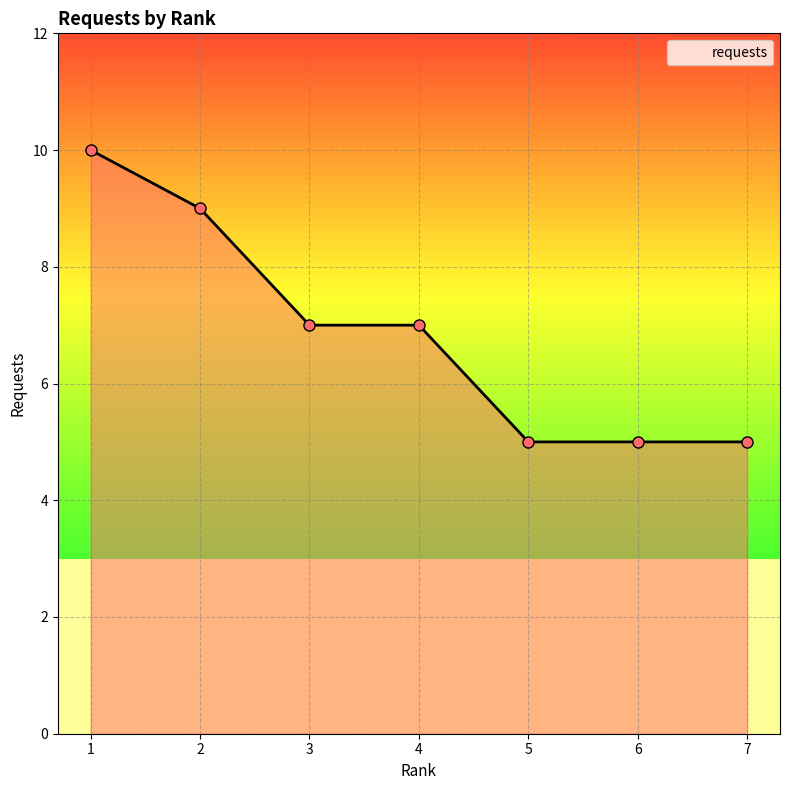

What is the change in value from 3 to 5?

-2